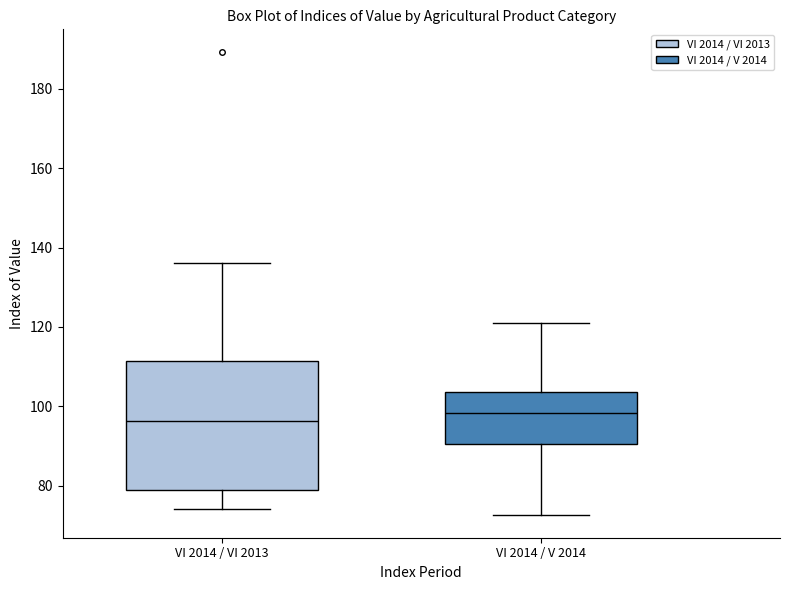

Reading left to right, read every box against the y-axis: the position of its median line, the range the box covers, and the ends of its whiskers. The values are not printed on the chart, so give them approximately, as read against the axis.

VI 2014 / VI 2013: median 96, box 78 to 112, whiskers 74 to 136
VI 2014 / V 2014: median 98, box 90 to 104, whiskers 72 to 122